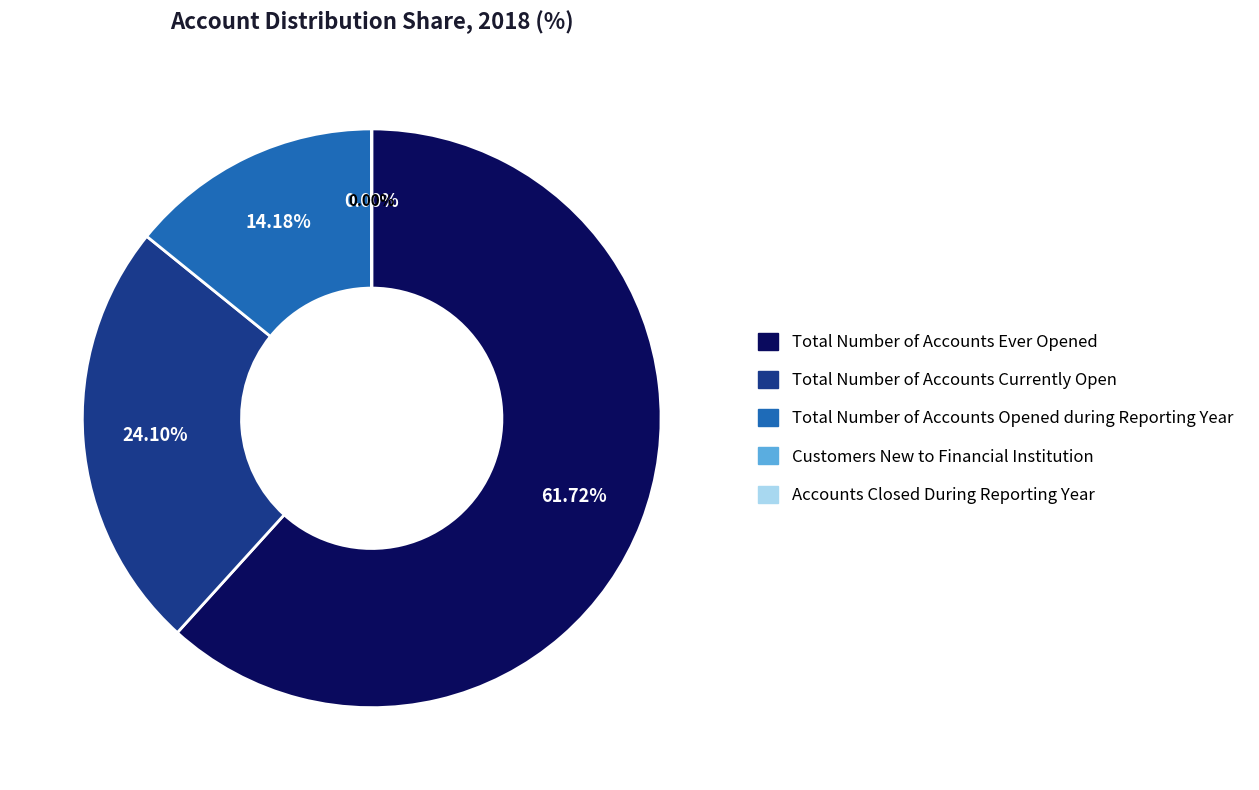

The Total Number of Accounts Opened during Reporting Year slice represents 14% of the pie. True or false?

True